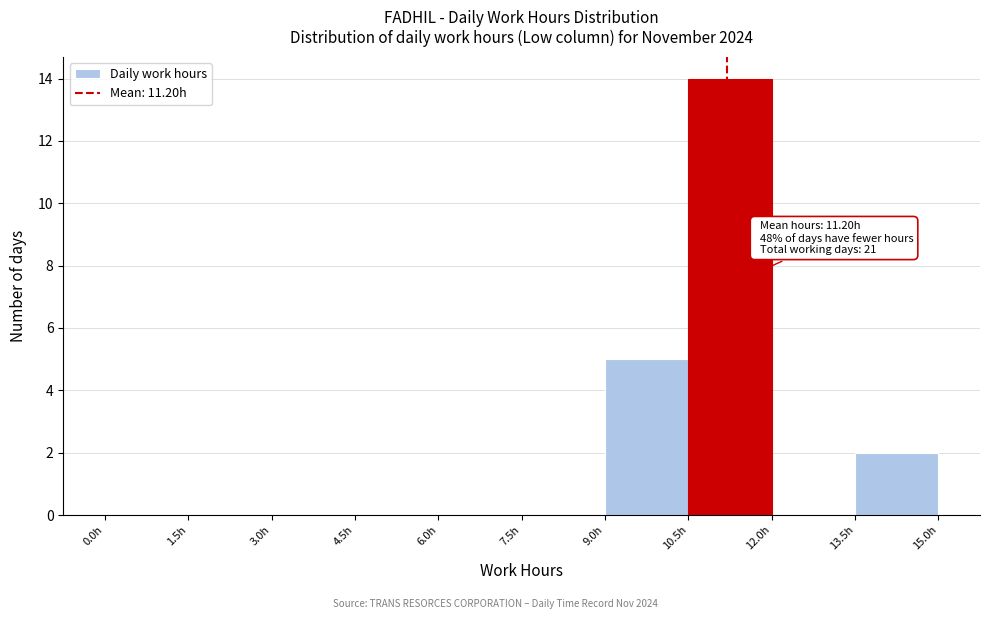

Which range on the x-axis has the tallest bar?

10.5 to 12.0